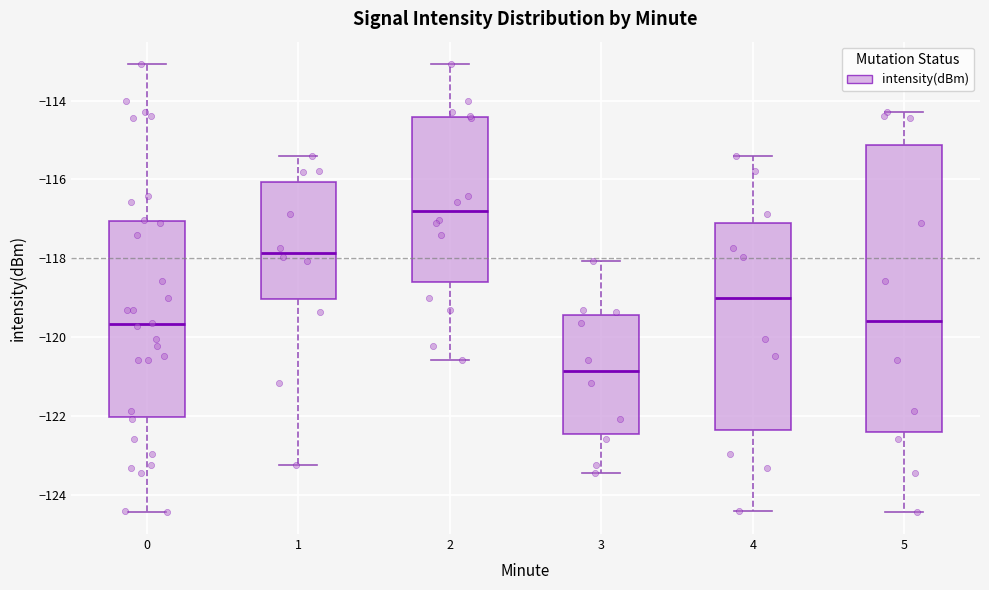

Reading left to right, transcribe this box plot: for each box, give where its median line is, the range the box spans, and where its two whiskers end, as read against the y-axis. The values are not printed on the chart, so give them approximately, as read against the axis.

0: median -119.6, box -122.0 to -117.0, whiskers -124.4 to -113.0
1: median -117.8, box -119.0 to -116.0, whiskers -123.2 to -115.4
2: median -116.8, box -118.6 to -114.4, whiskers -120.6 to -113.0
3: median -120.8, box -122.4 to -119.4, whiskers -123.4 to -118.0
4: median -119.0, box -122.4 to -117.0, whiskers -124.4 to -115.4
5: median -119.6, box -122.4 to -115.2, whiskers -124.4 to -114.2